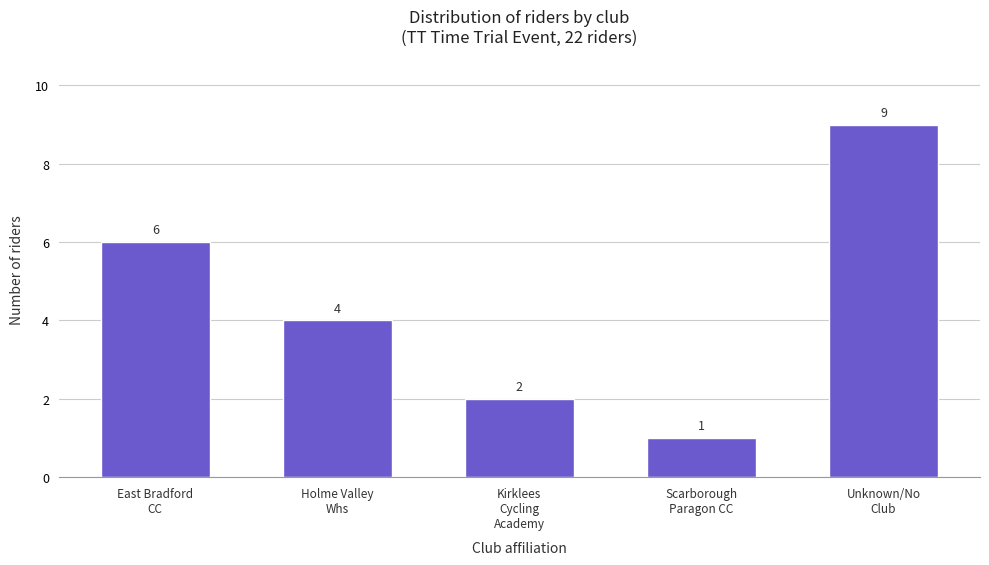

Reading left to right, transcribe all the data shown in this chart.

6	4	2	1	9